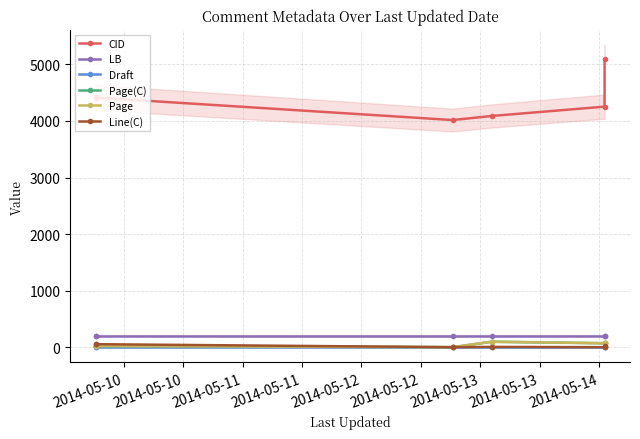

Which series has the widest spread of values?

CID